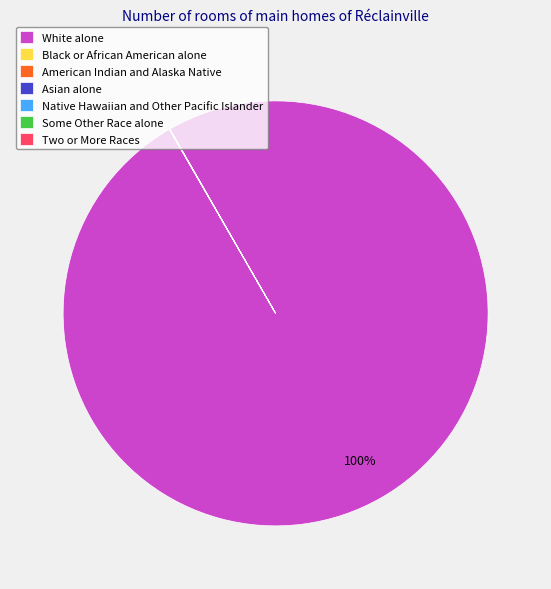

True or false: White alone accounts for 100% of the total.

True